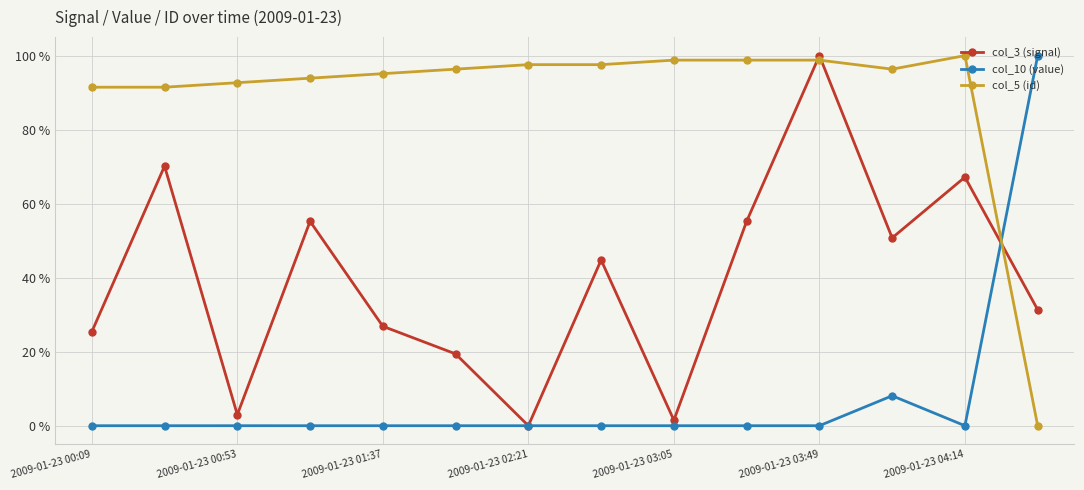

List the series in order of their overall mean, lowest first.

col_10 (value), col_3 (signal), col_5 (id)